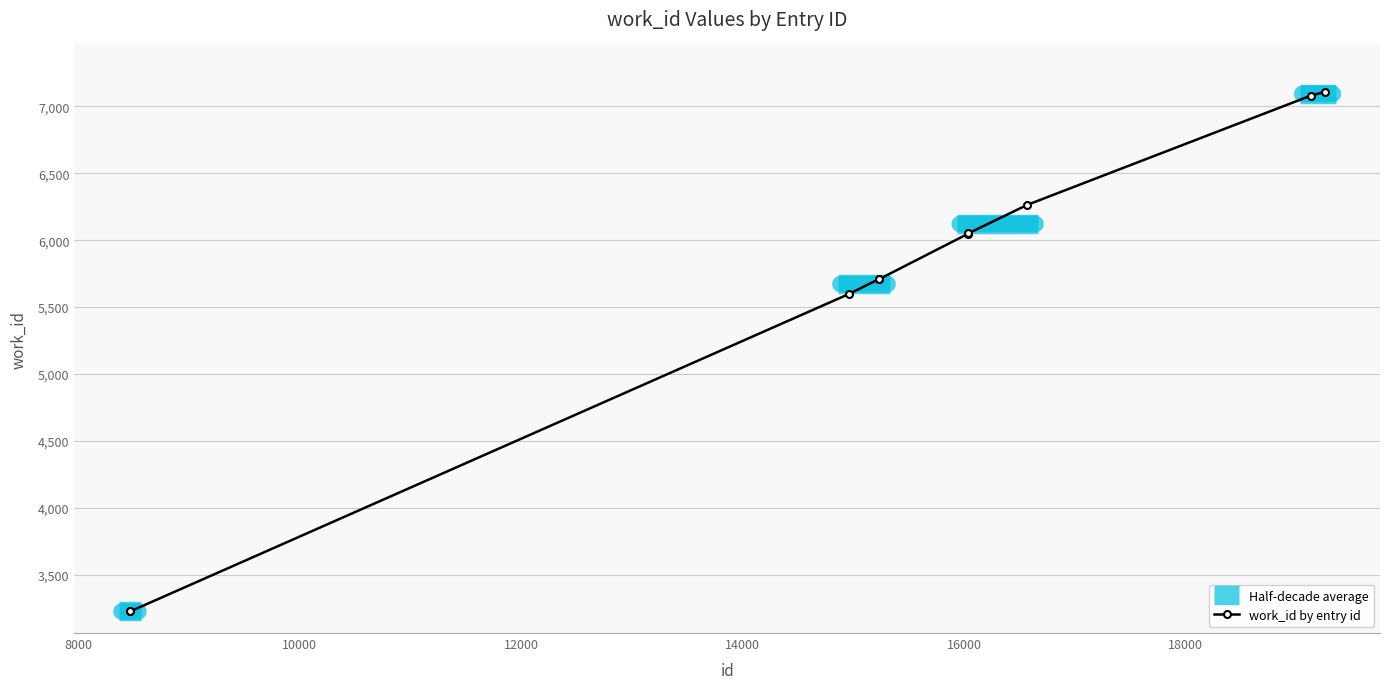

Rank the categories by value from lowest to highest.

8466, 8468, 14959, 15233, 15235, 16037, 16040, 16572, 19131, 19258